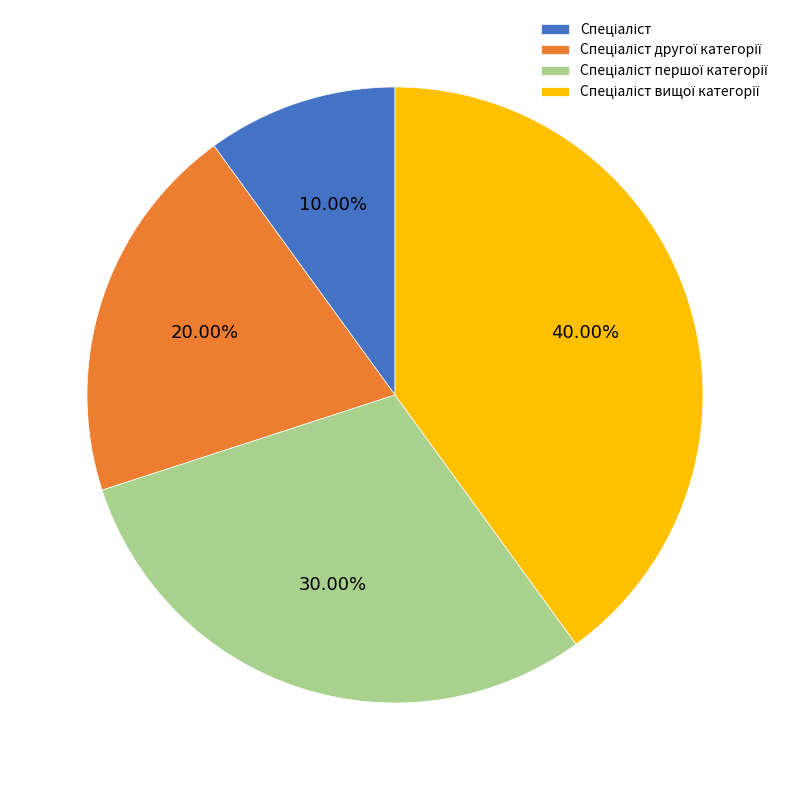

Does any single category account for the majority?

No